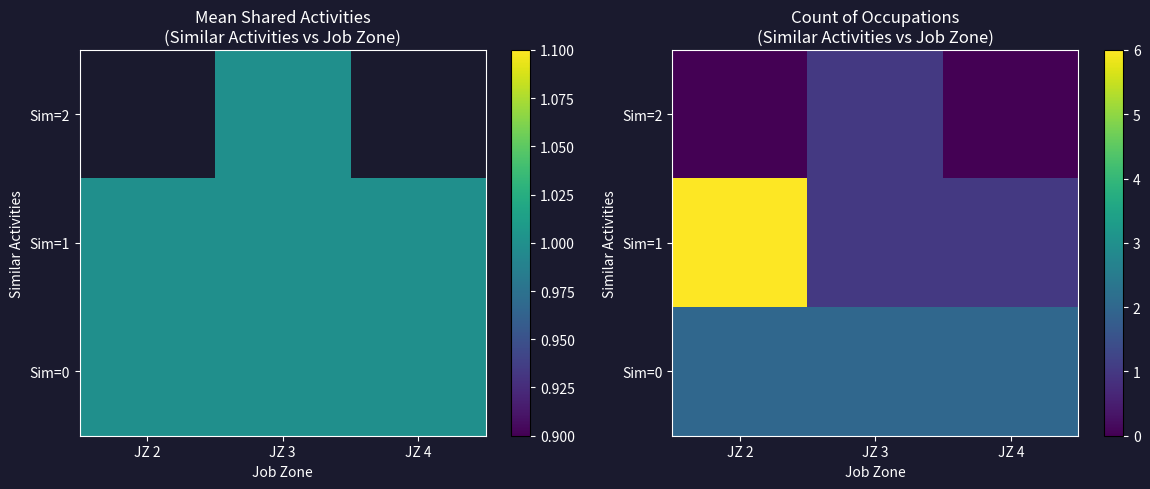

List the series in order of their peak value, highest first.

Sim=1, Sim=0, Sim=2